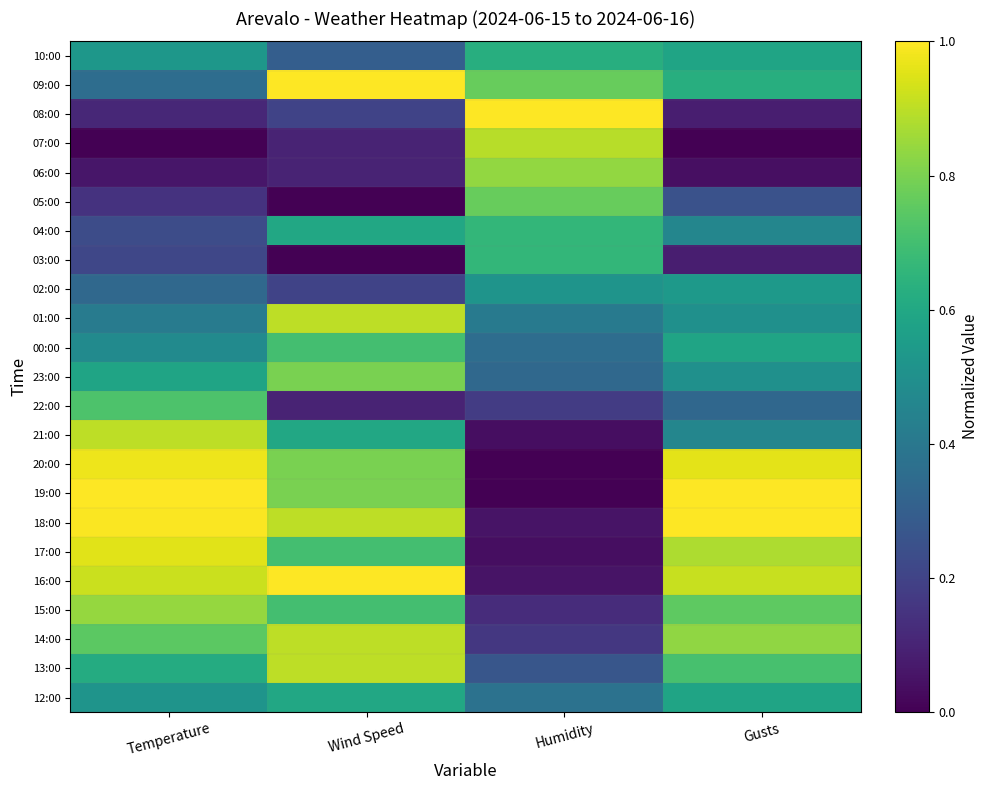

Reading left to right, transcribe all the data shown in this chart.

10:00: Temperature=0.5	Wind Speed=0.3	Humidity=0.6	Gusts=0.6
09:00: Temperature=0.4	Wind Speed=1.0	Humidity=0.8	Gusts=0.6
08:00: Temperature=0.1	Wind Speed=0.2	Humidity=1.0	Gusts=0.1
07:00: Temperature=0.0	Wind Speed=0.1	Humidity=0.9	Gusts=0.0
06:00: Temperature=0.1	Wind Speed=0.1	Humidity=0.8	Gusts=0.0
05:00: Temperature=0.1	Wind Speed=0.0	Humidity=0.8	Gusts=0.2
04:00: Temperature=0.2	Wind Speed=0.6	Humidity=0.7	Gusts=0.5
03:00: Temperature=0.2	Wind Speed=0.0	Humidity=0.7	Gusts=0.1
02:00: Temperature=0.3	Wind Speed=0.2	Humidity=0.5	Gusts=0.5
01:00: Temperature=0.4	Wind Speed=0.9	Humidity=0.4	Gusts=0.5
00:00: Temperature=0.5	Wind Speed=0.7	Humidity=0.4	Gusts=0.6
23:00: Temperature=0.6	Wind Speed=0.8	Humidity=0.3	Gusts=0.5
22:00: Temperature=0.7	Wind Speed=0.1	Humidity=0.2	Gusts=0.3
21:00: Temperature=0.9	Wind Speed=0.6	Humidity=0.0	Gusts=0.5
20:00: Temperature=1.0	Wind Speed=0.8	Humidity=0.0	Gusts=1.0
19:00: Temperature=1.0	Wind Speed=0.8	Humidity=0.0	Gusts=1.0
18:00: Temperature=1.0	Wind Speed=0.9	Humidity=0.1	Gusts=1.0
17:00: Temperature=1.0	Wind Speed=0.7	Humidity=0.0	Gusts=0.9
16:00: Temperature=0.9	Wind Speed=1.0	Humidity=0.1	Gusts=0.9
15:00: Temperature=0.8	Wind Speed=0.7	Humidity=0.1	Gusts=0.8
14:00: Temperature=0.7	Wind Speed=0.9	Humidity=0.2	Gusts=0.8
13:00: Temperature=0.6	Wind Speed=0.9	Humidity=0.3	Gusts=0.7
12:00: Temperature=0.5	Wind Speed=0.6	Humidity=0.4	Gusts=0.6